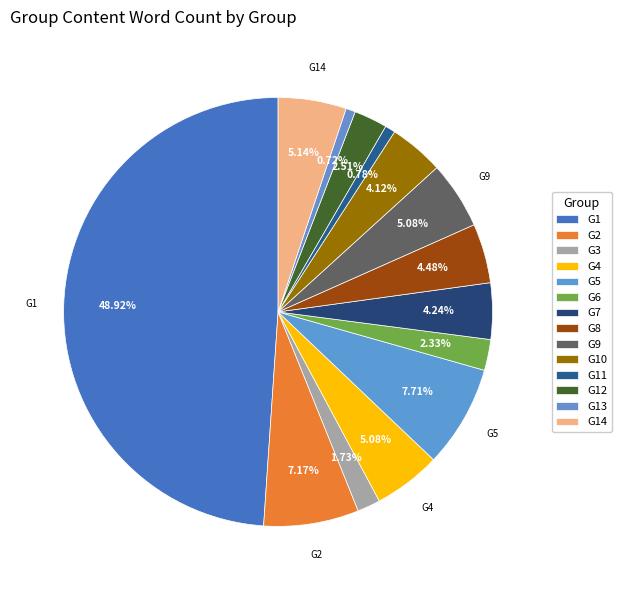

Rank the categories by value from highest to lowest.

G1, G5, G2, G14, G4, G9, G8, G7, G10, G12, G6, G3, G11, G13